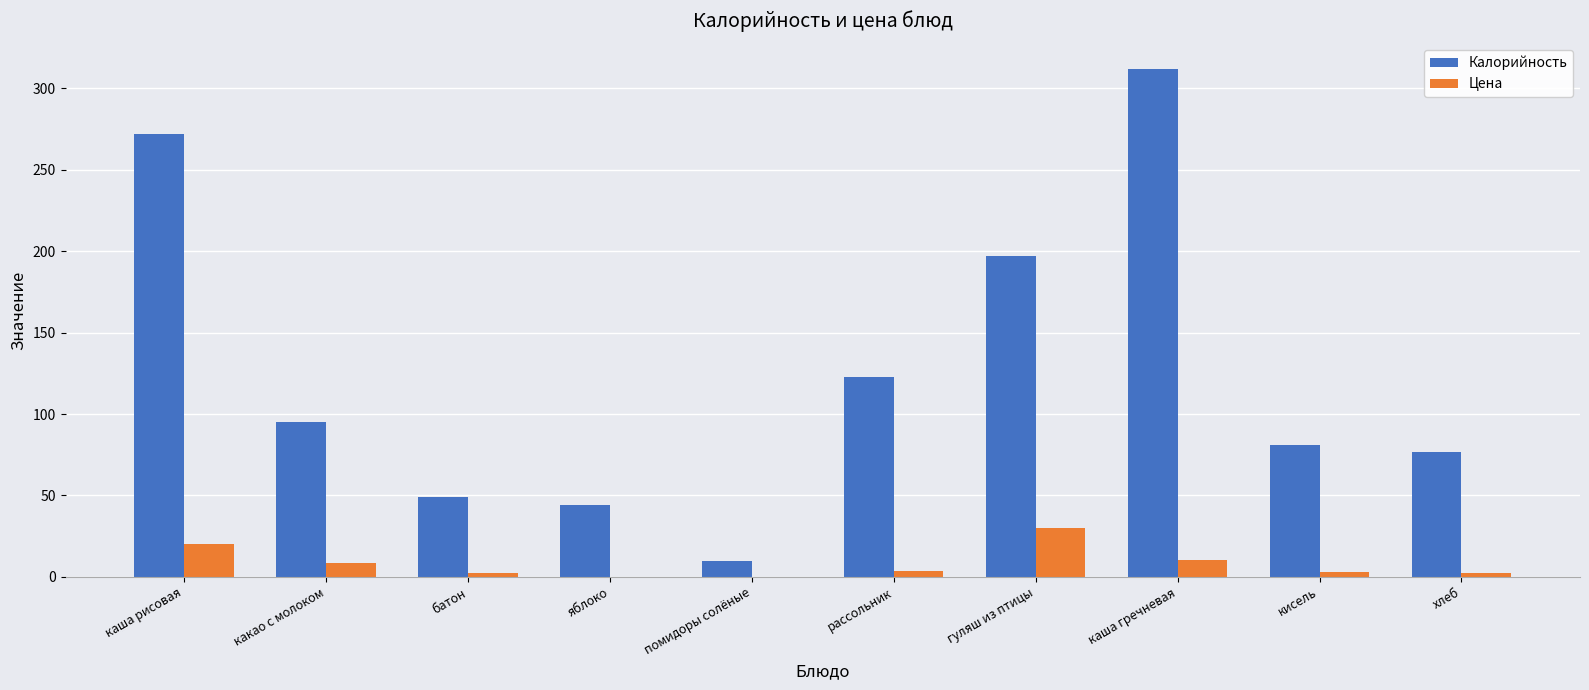

True or false: Цена has a value of 10.5 at каша гречневая.

True